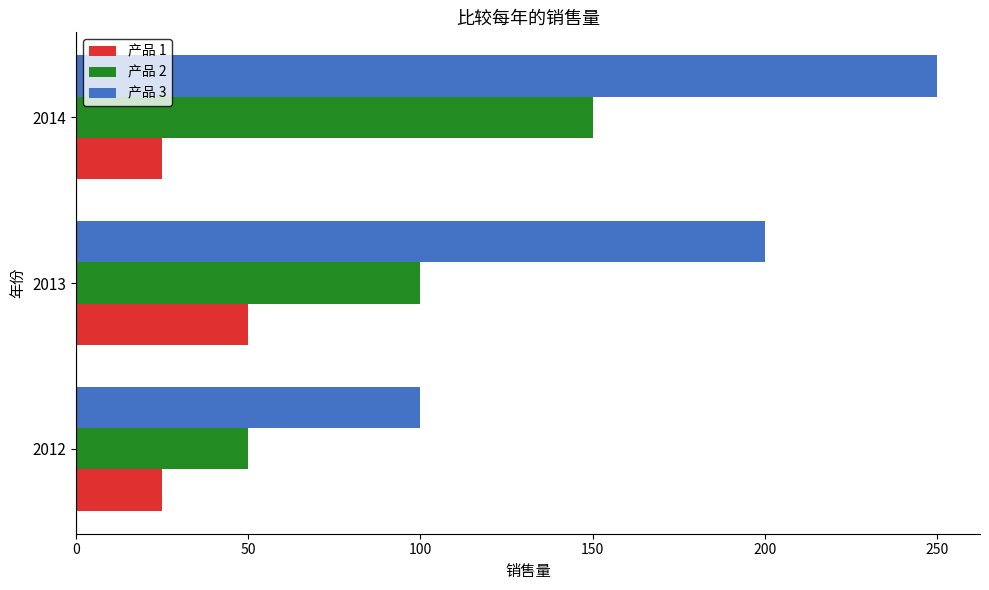

The value of 产品 1 at 2013 is 50. True or false?

True